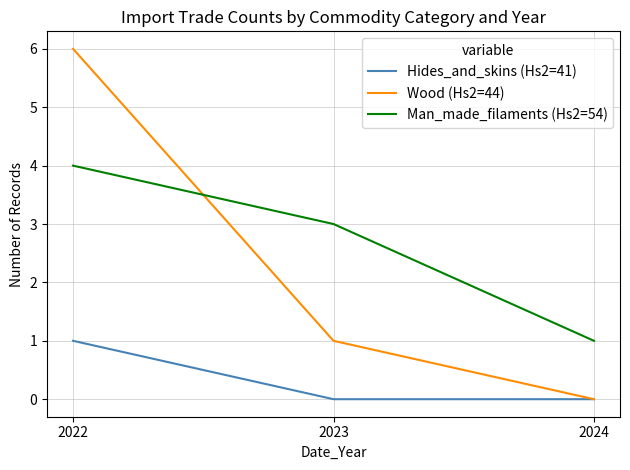

At how many categories does at least one series exceed 4?

1